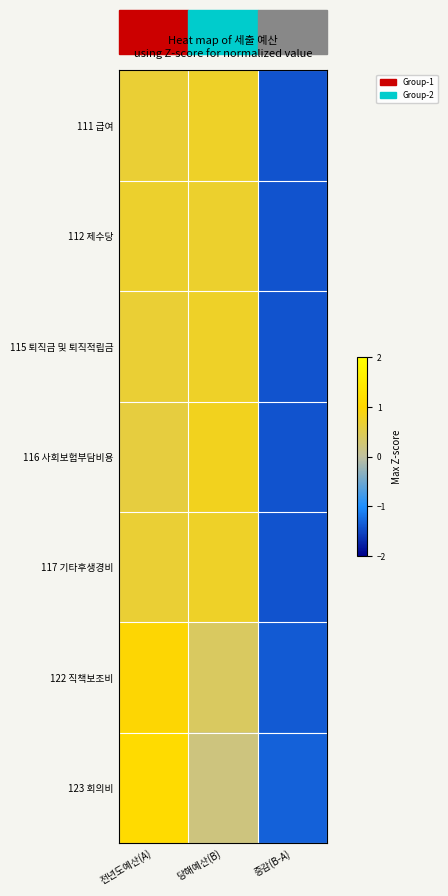

Count the number of categories in the chart.

3